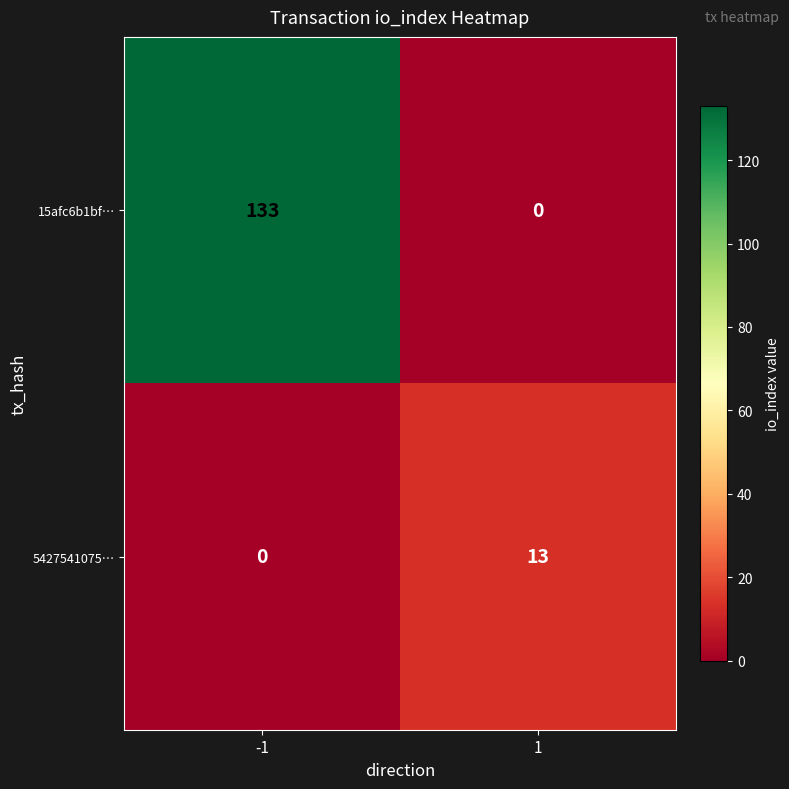

True or false: 5427541075… has a value of 0 at -1.

True